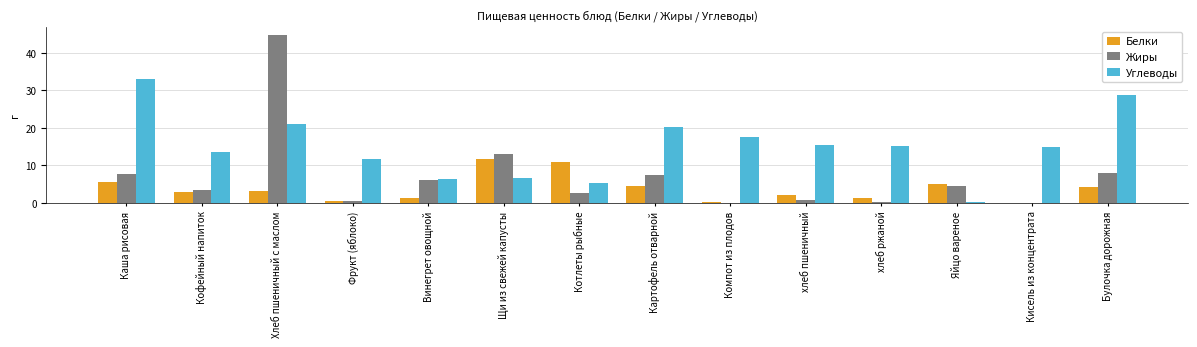

What is the maximum value shown in the chart?

44.7